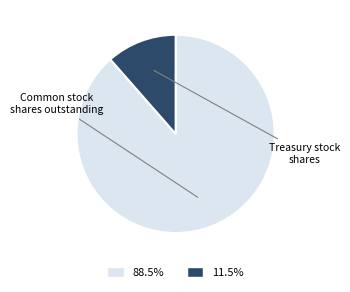

Does any single category account for the majority?

Yes